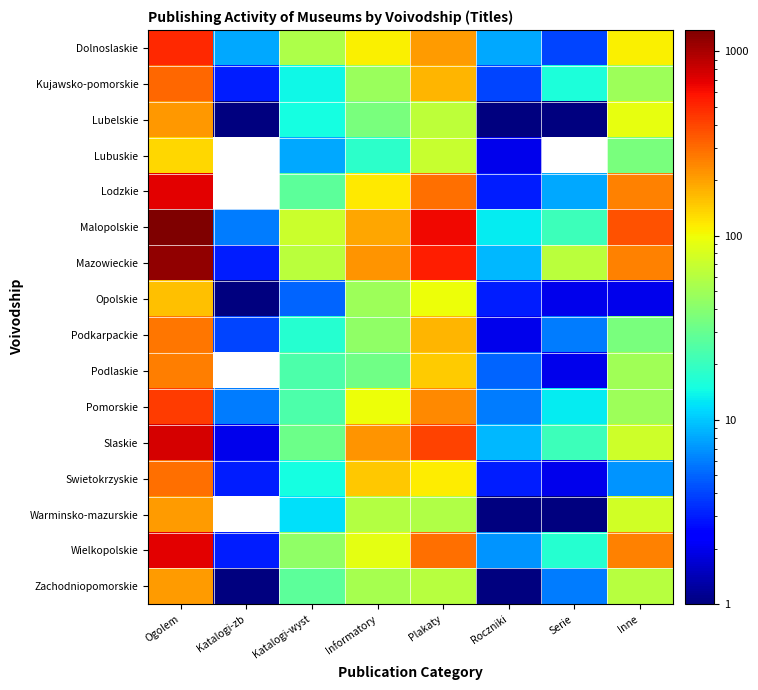

Is the value of Slaskie at Plakaty greater than the value of Warminsko-mazurskie at Serie?

Yes